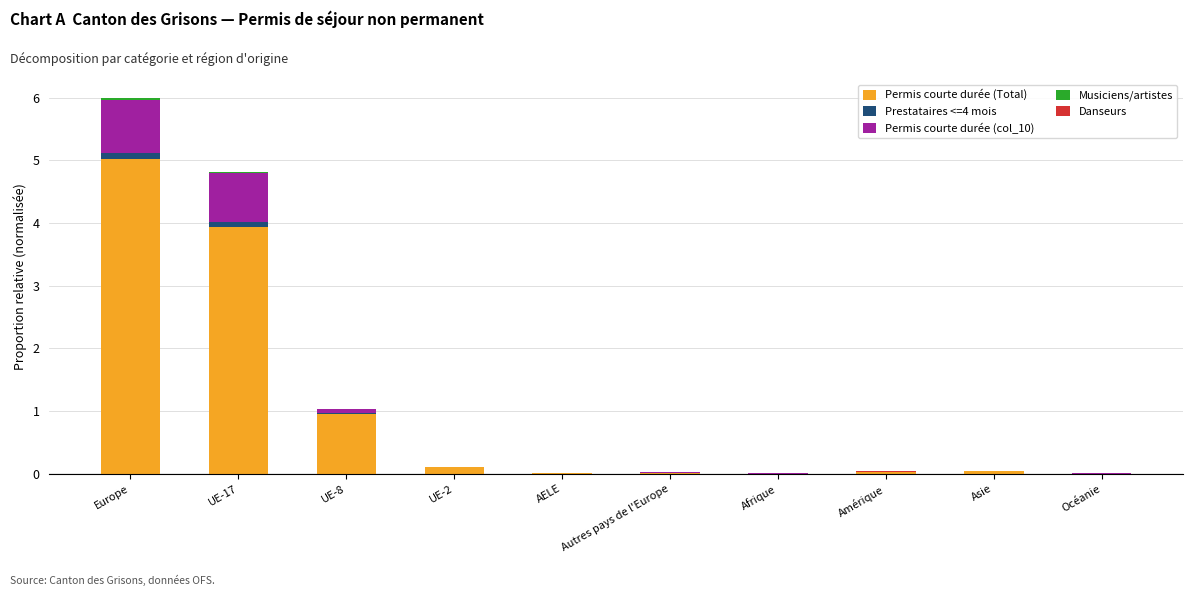

Is it true that Permis courte durée (Total) equals 5.0 at Europe?

True